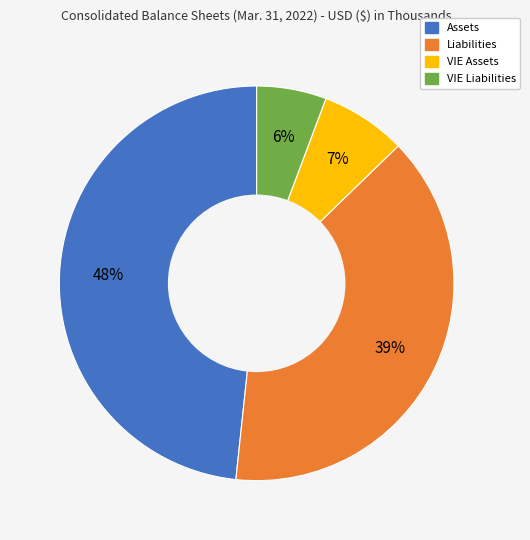

Rank the categories by value from lowest to highest.

VIE Liabilities, VIE Assets, Liabilities, Assets